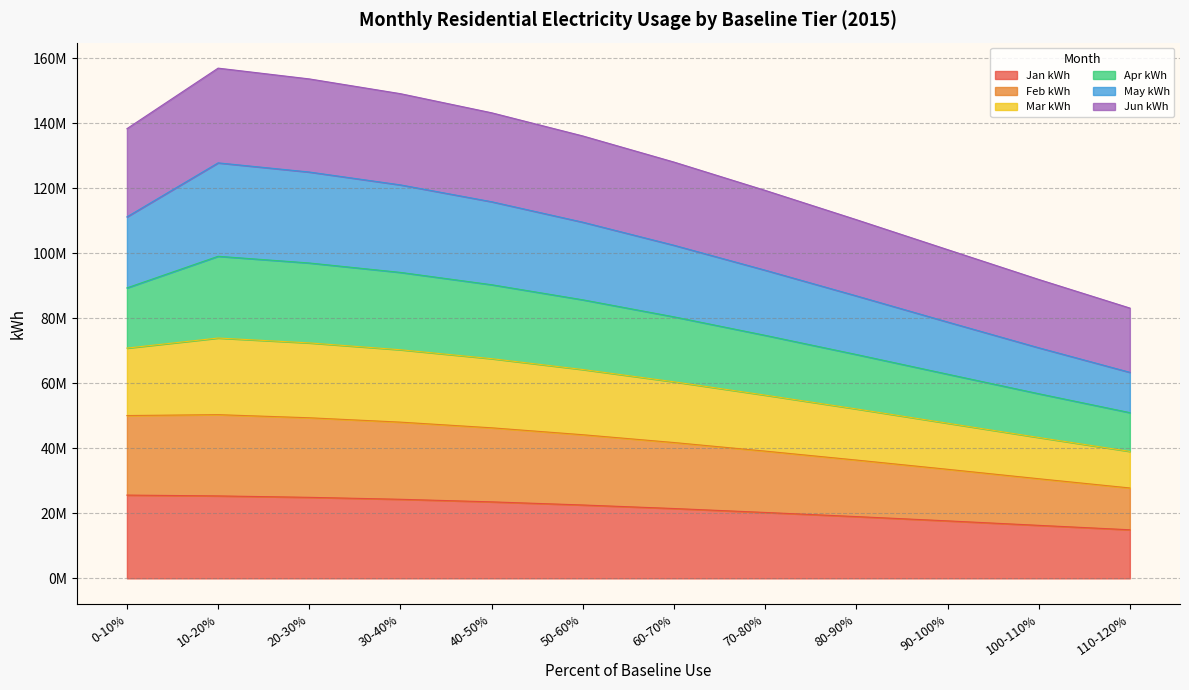

At which label does Feb kWh reach its minimum?

110-120%